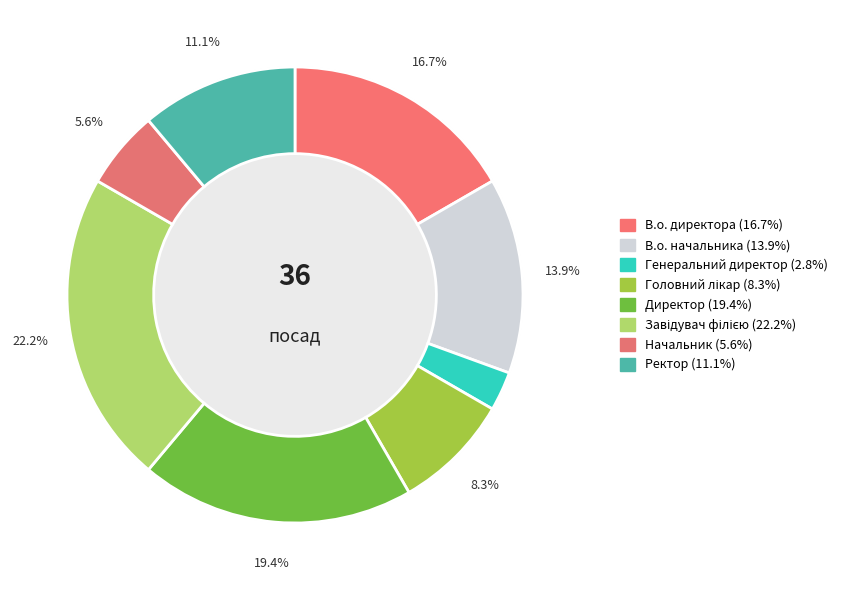

Count the number of slices in the pie.

8